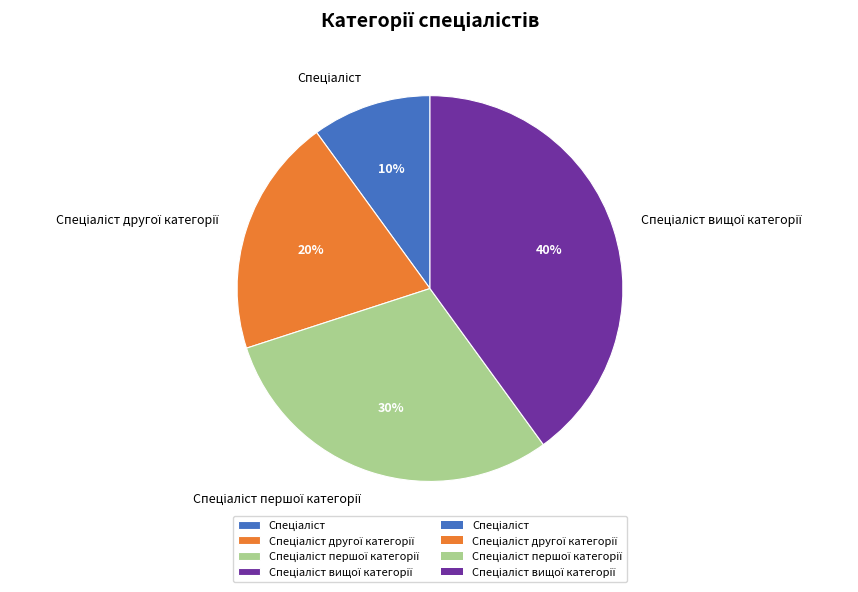

To the nearest percent, what is the average slice percentage?

25%